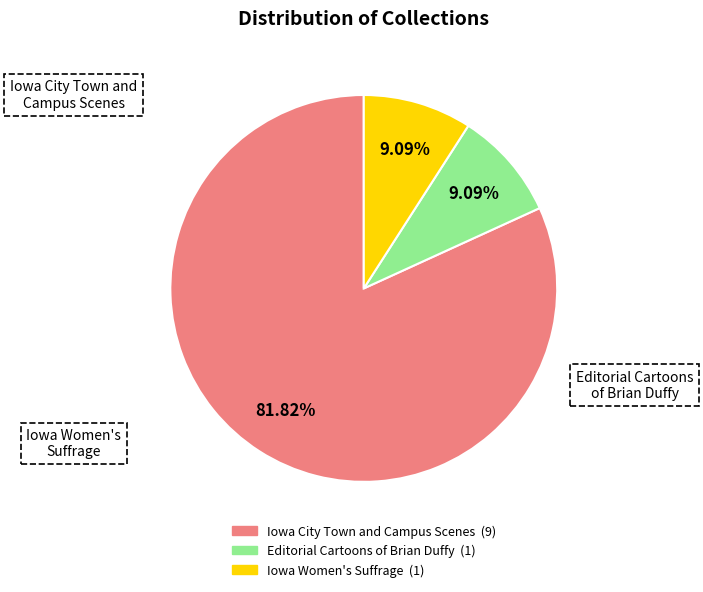

Is there a majority slice in this chart?

Yes